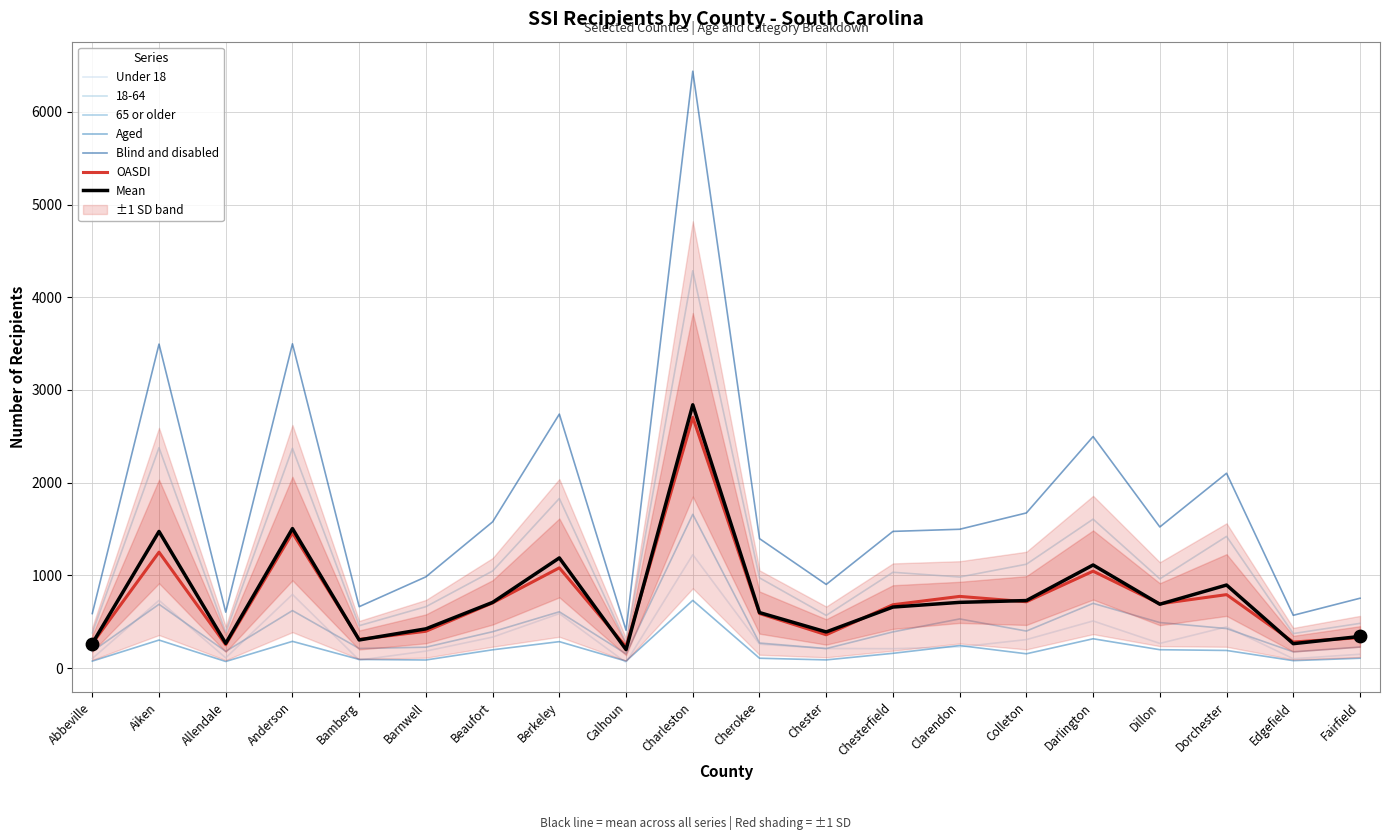

Which series has the widest spread of Y values?

Blind and disabled